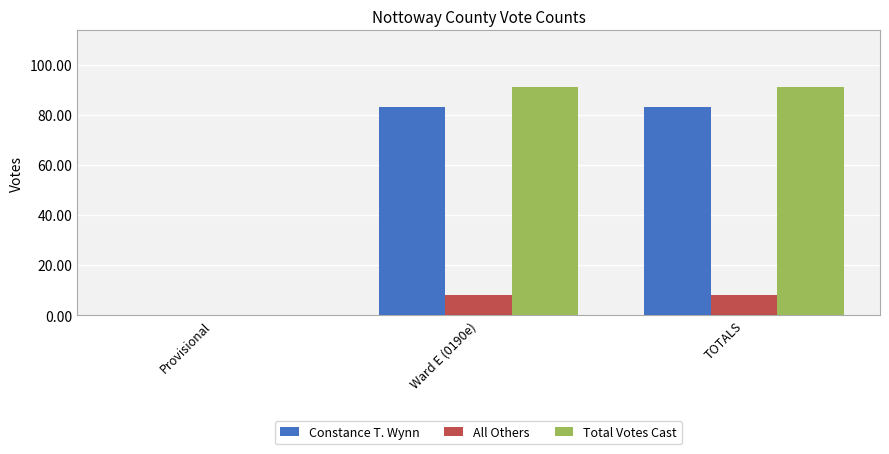

What is the maximum value for Total Votes Cast?

91